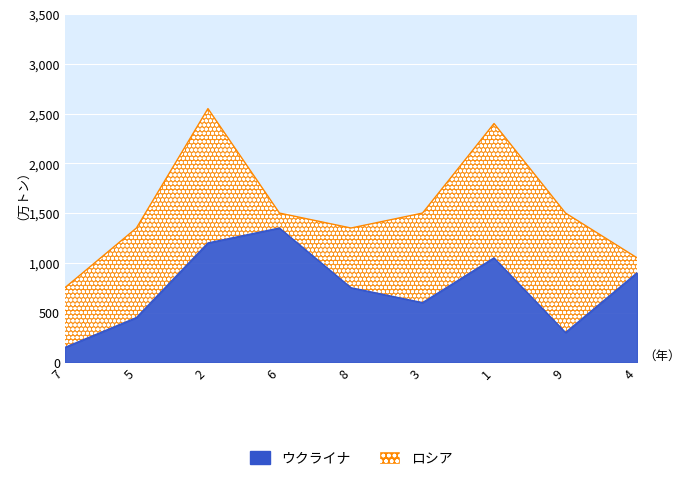

Rank the categories by value from lowest to highest.

7, 9, 5, 3, 8, 4, 1, 2, 6